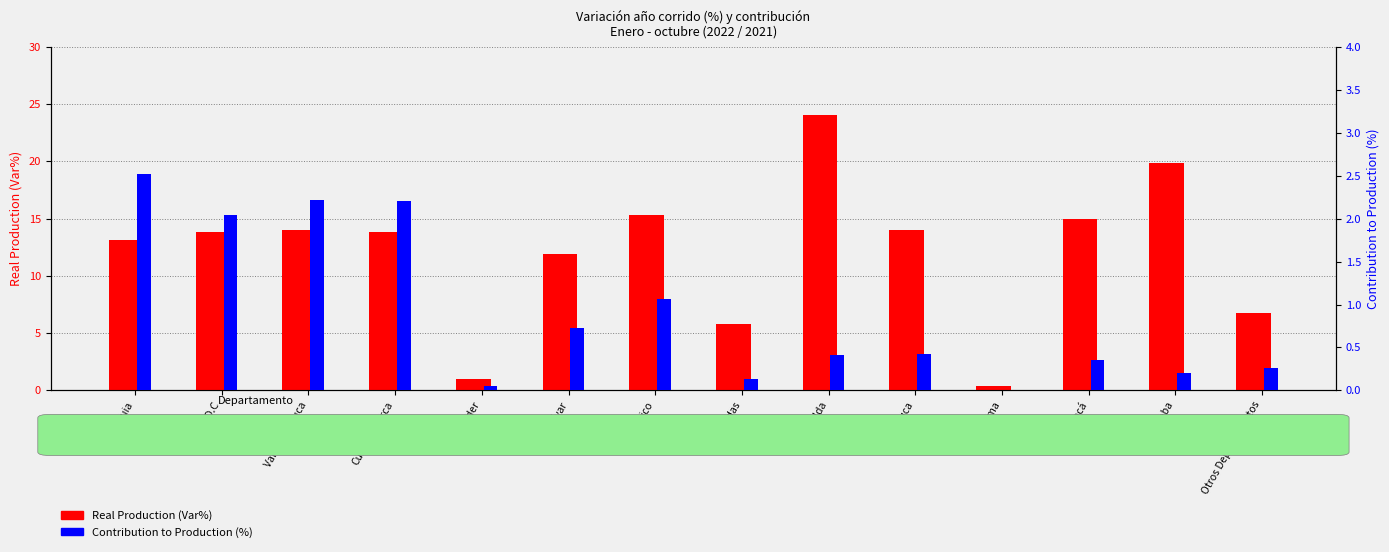

What are all the series names shown in the legend?

Real Production (Var%), Contribution to Production (%)